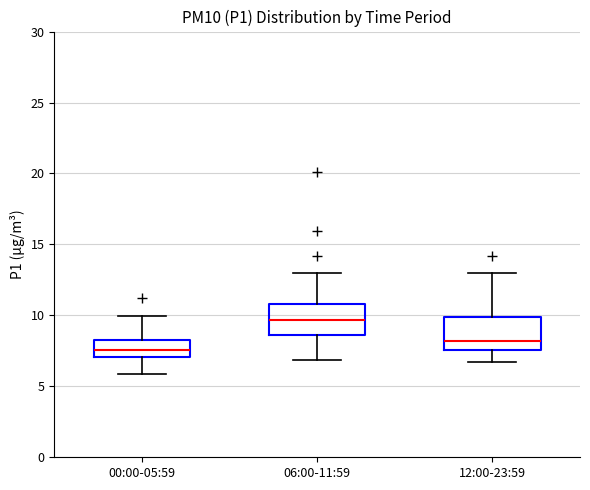

Reading left to right, read every box against the y-axis: the position of its median line, the range the box covers, and the ends of its whiskers. The values are not printed on the chart, so give them approximately, as read against the axis.

00:00-05:59: median 7.5, box 7.0 to 8.5, whiskers 6.0 to 10.0
06:00-11:59: median 9.5, box 8.5 to 11.0, whiskers 7.0 to 13.0
12:00-23:59: median 8.0, box 7.5 to 10.0, whiskers 6.5 to 13.0